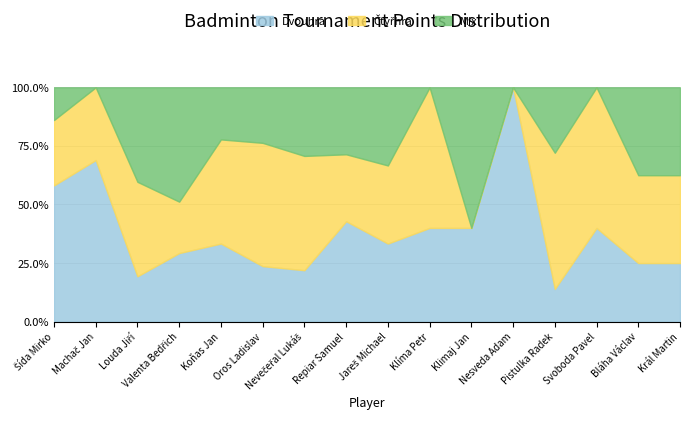

How many interior local peaks does the Mix series have?

4